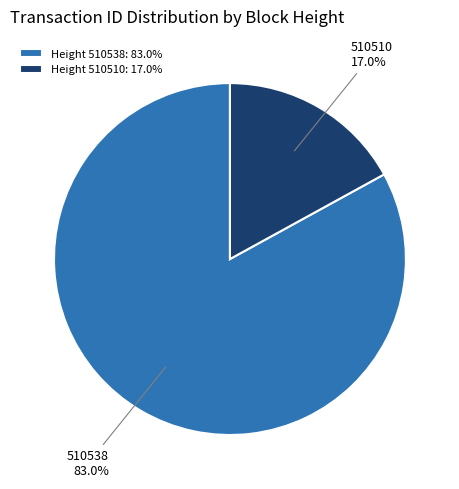

What is the total percentage of 510510 and 510538?

100.0%